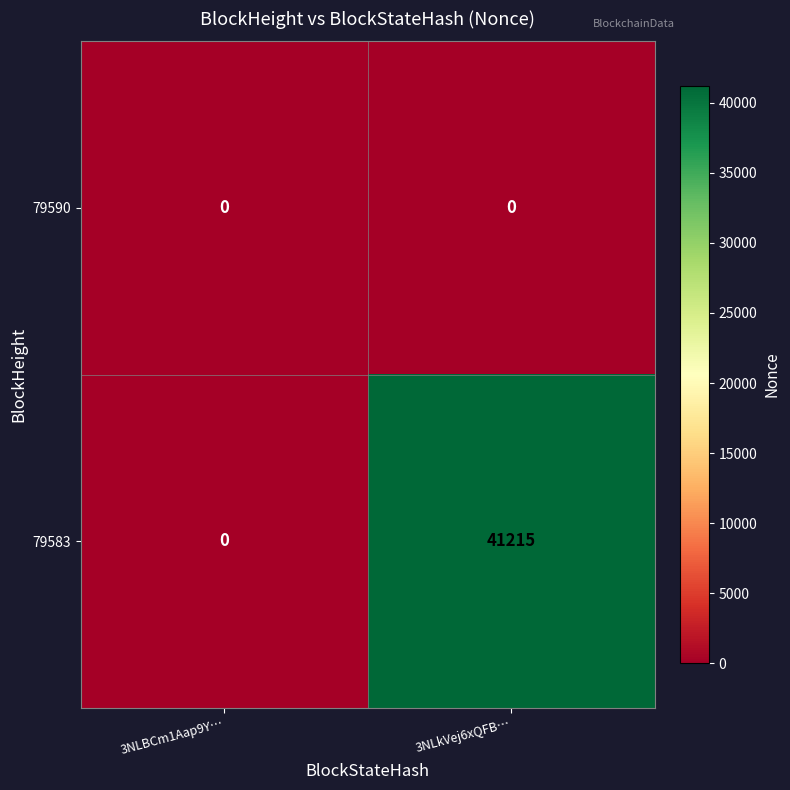

The 79583 series shows 0 at 3NLBCm1Aap9Y…. True or false?

True